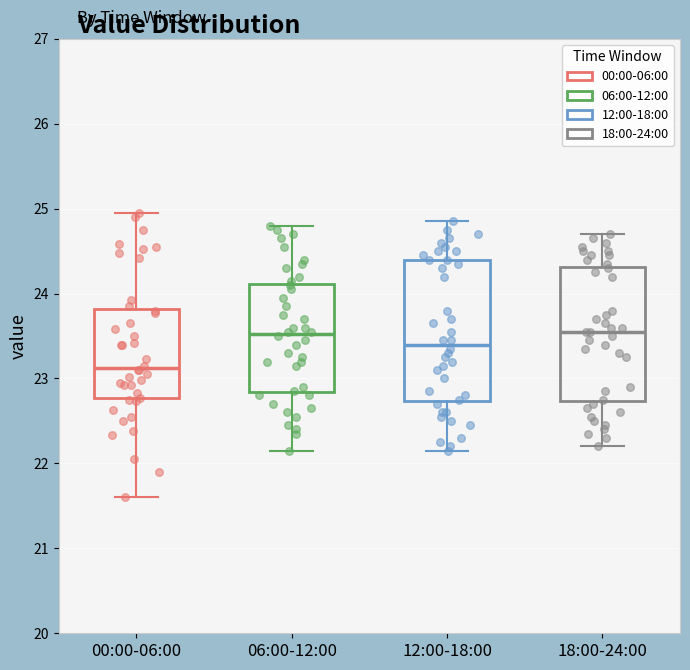

Where is the upper edge of the box for 00:00-06:00 on the y-axis? The values are not printed on the chart, so give them approximately, as read against the axis.

23.8